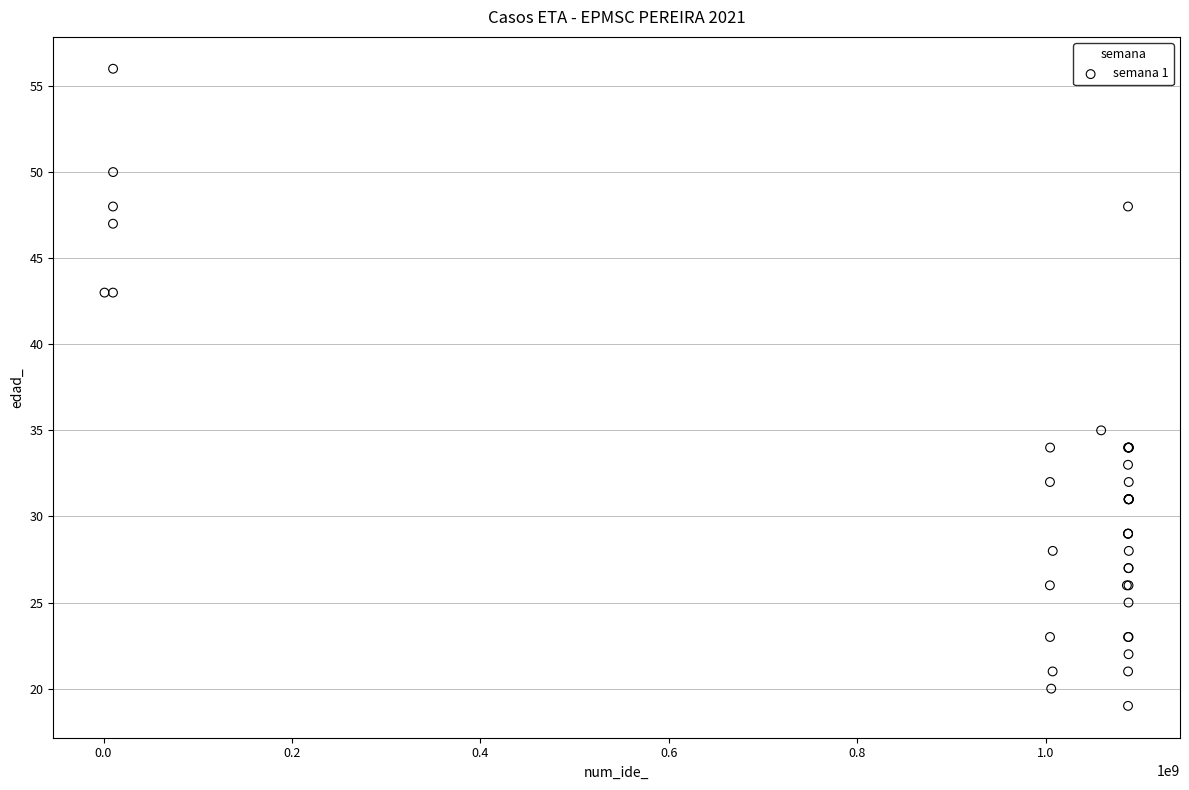

What Y value in the scatter plot is closest to 37?

35